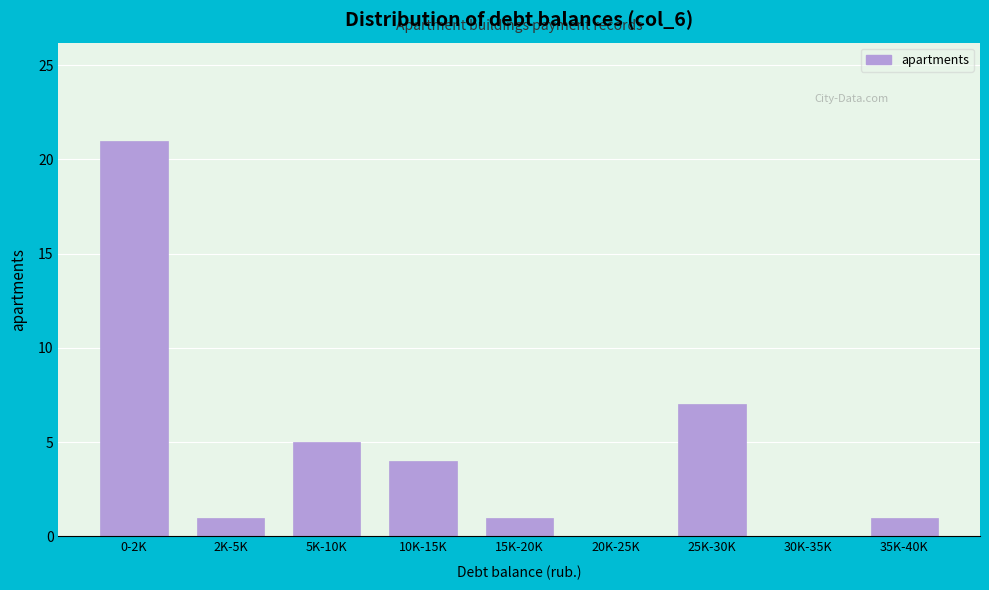

Reading left to right, what are all the values shown in this chart?

0-2K=21	2K-5K=1	5K-10K=5	10K-15K=4	15K-20K=1	20K-25K=0	25K-30K=7	30K-35K=0	35K-40K=1